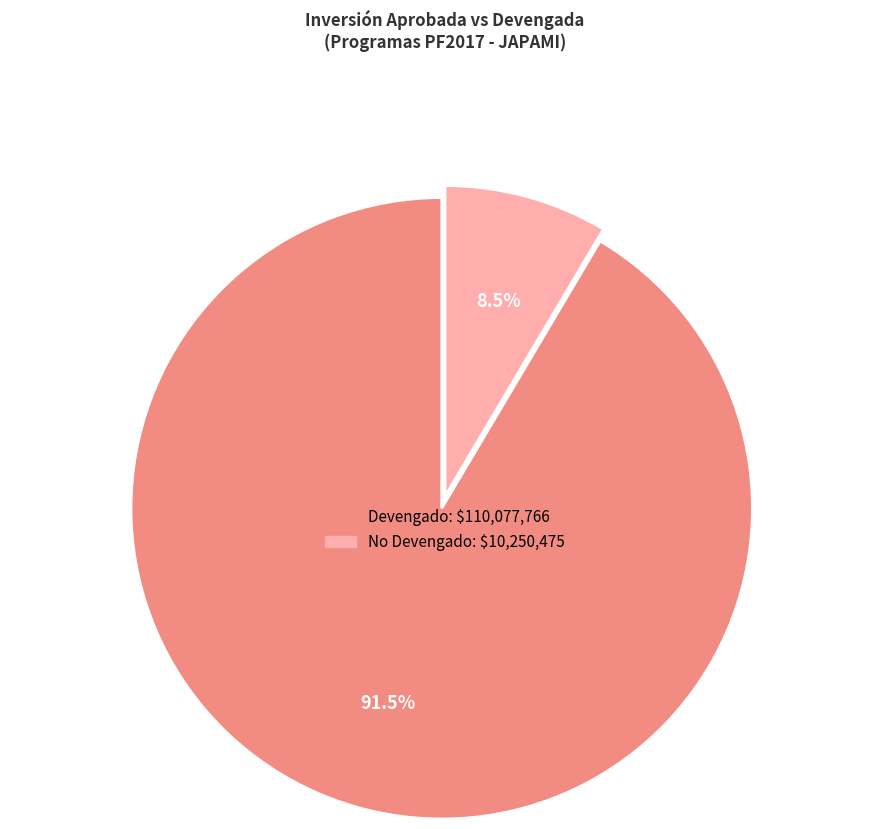

How many segments does this pie chart have?

2